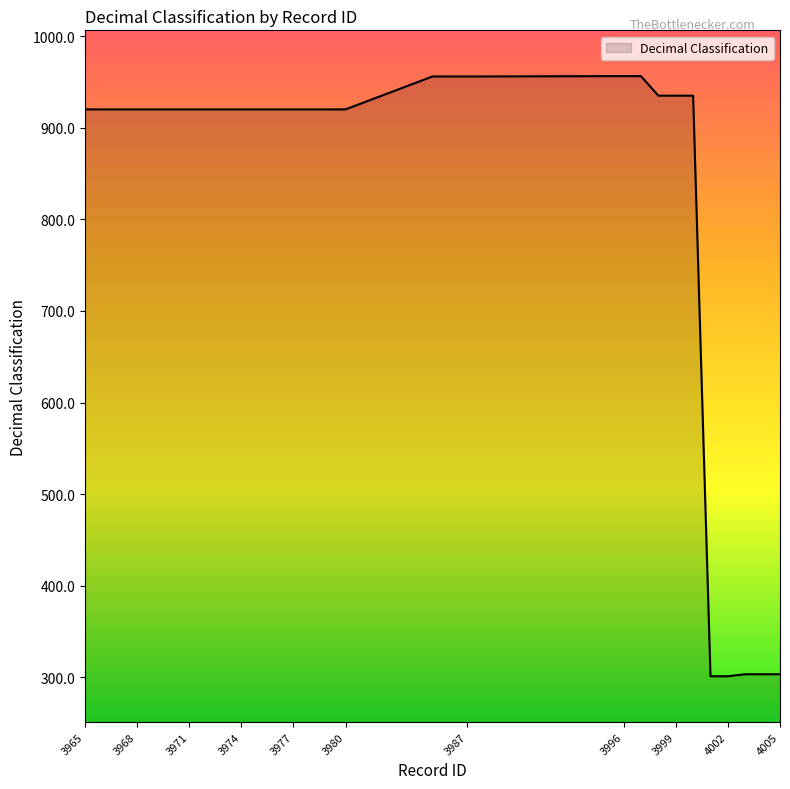

What is the minimum value shown in the chart?

301.2